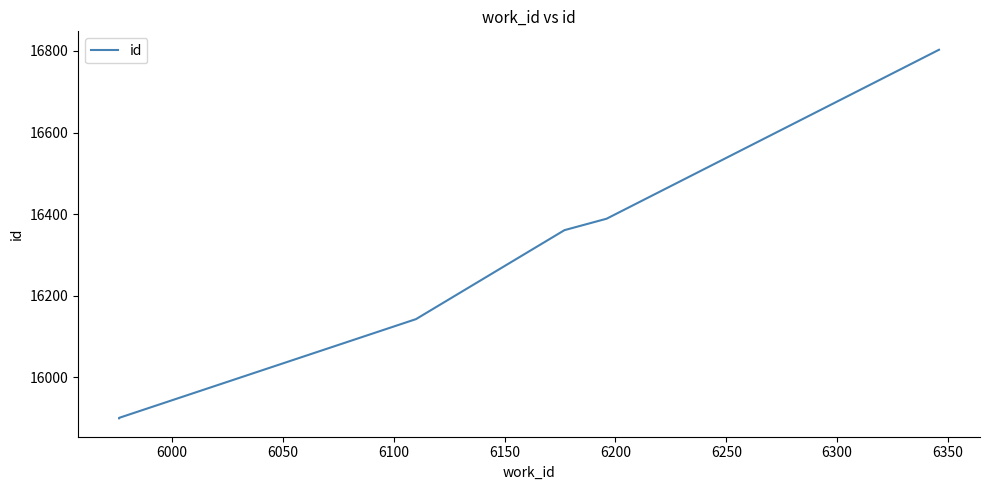

True or false: there are more than 1 points higher than both neighbors.

False